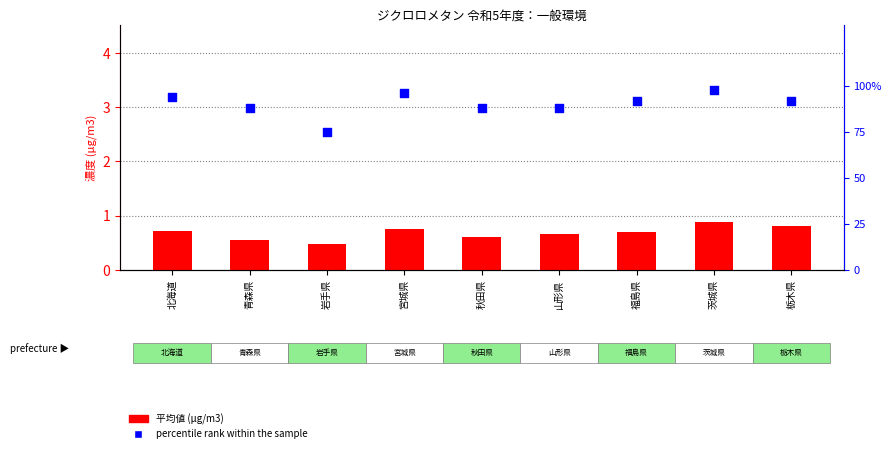

At how many categories does at least one series exceed 40?

9